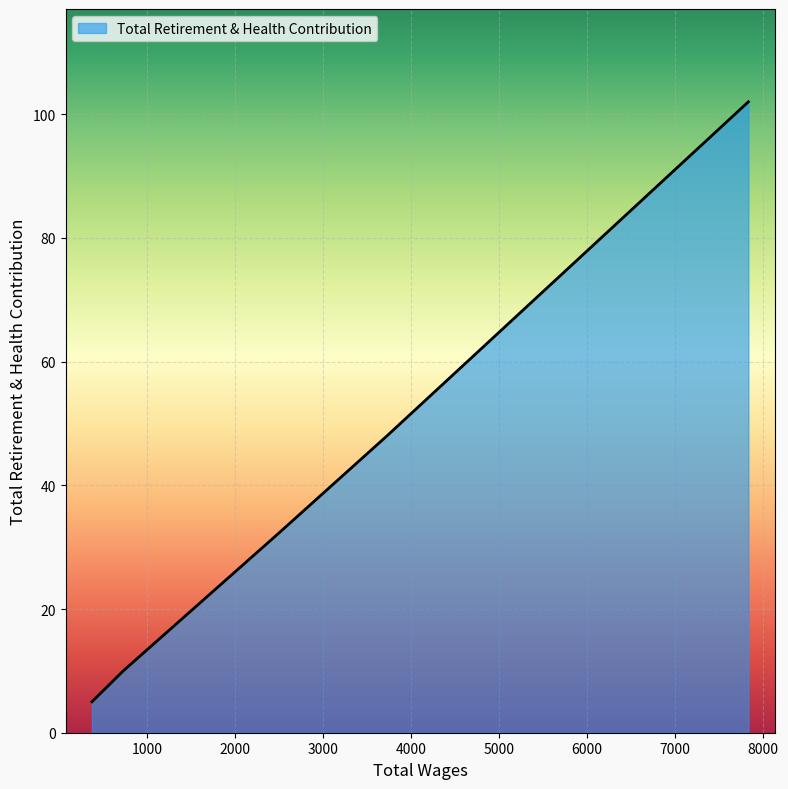

True or false: there are more than 2 points higher than both neighbors.

False